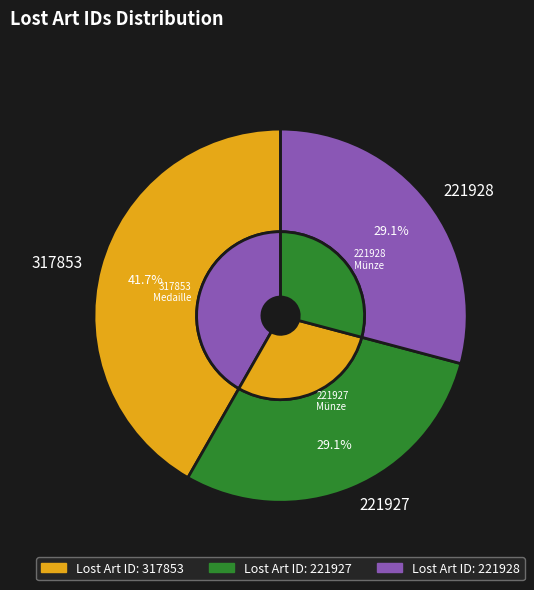

Which has a higher value, 221927 or 317853?

317853